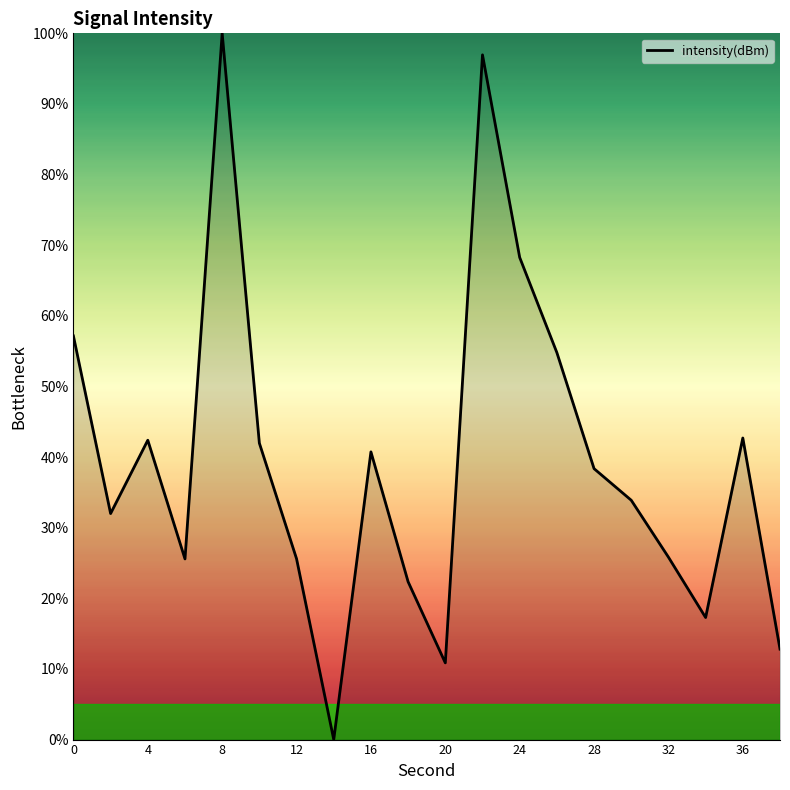

What is the average value?

39.5